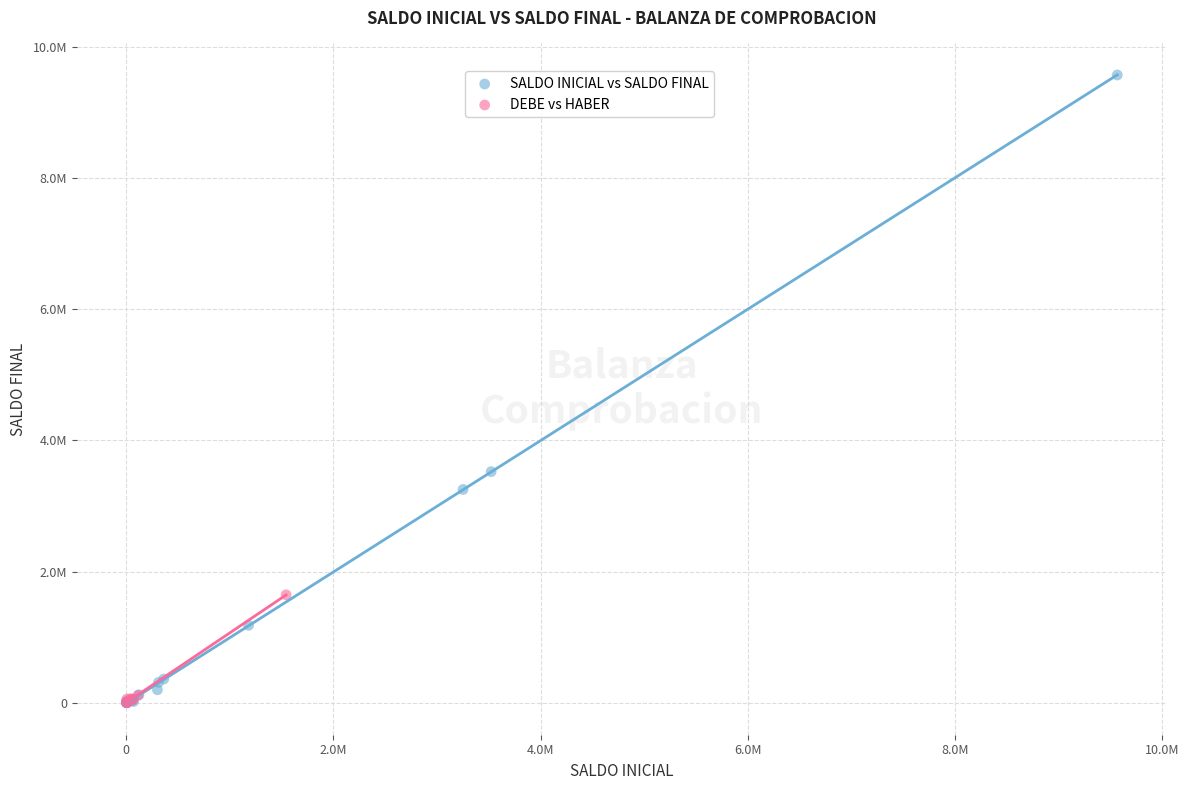

What are all the series names shown in the legend?

SALDO INICIAL vs SALDO FINAL, DEBE vs HABER